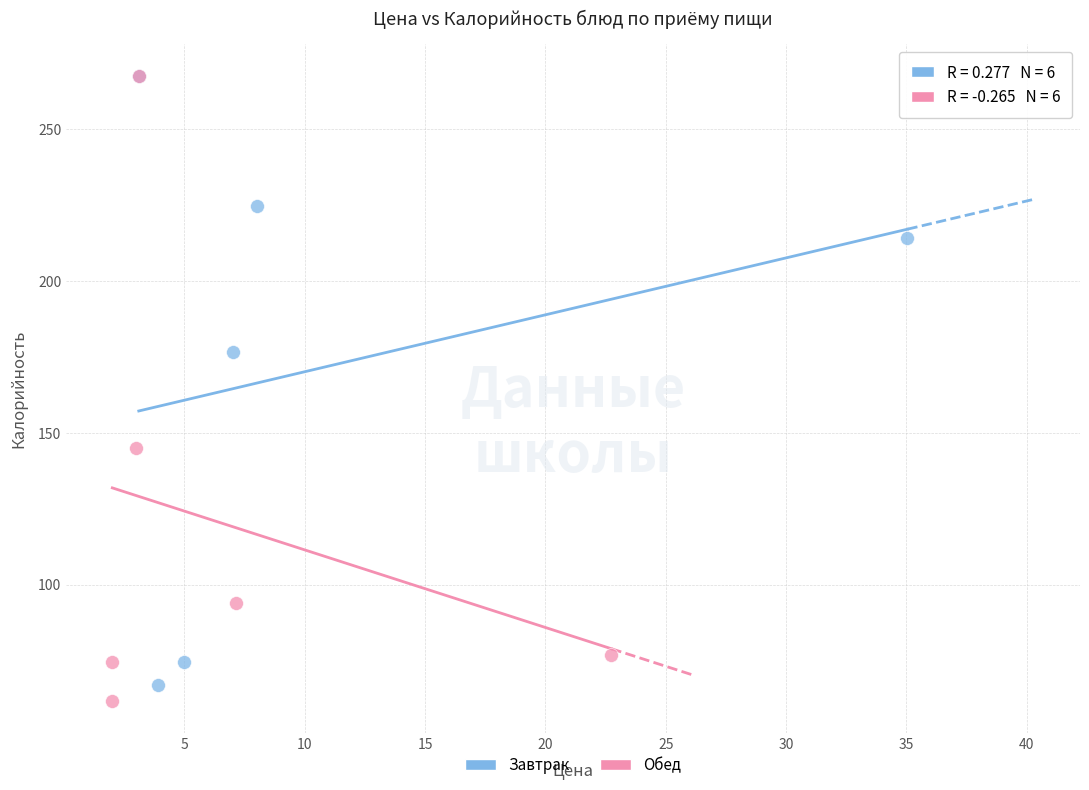

Which series has the largest Y range (max minus min)?

Обед